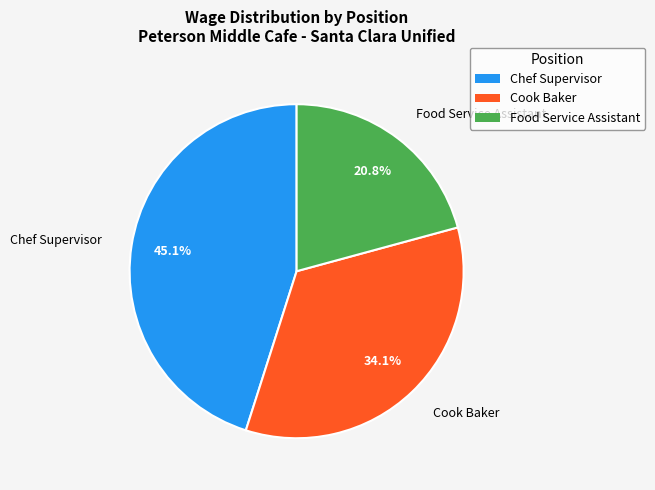

To the nearest percent, what percentage of the pie is Chef Supervisor?

45%